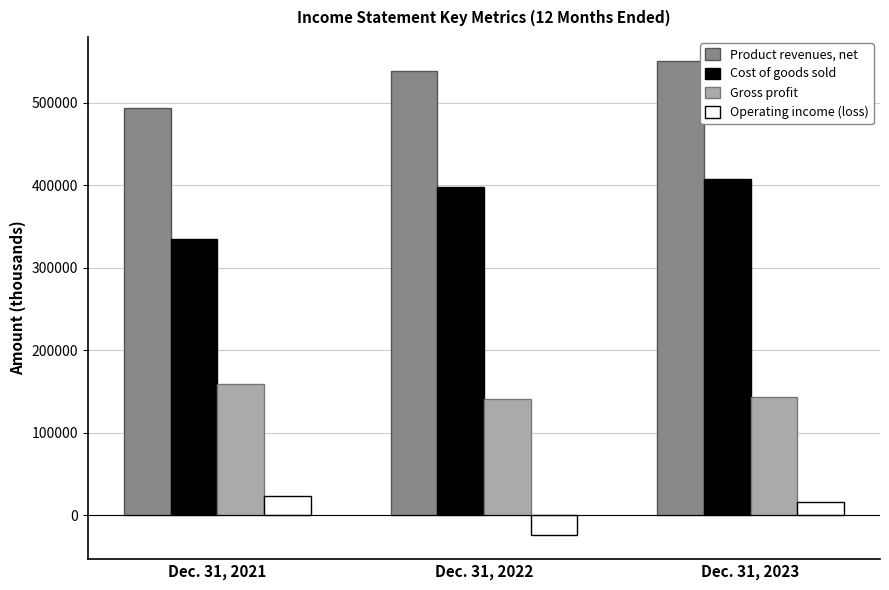

Is it true that Gross profit equals 143677 at Dec. 31, 2023?

True